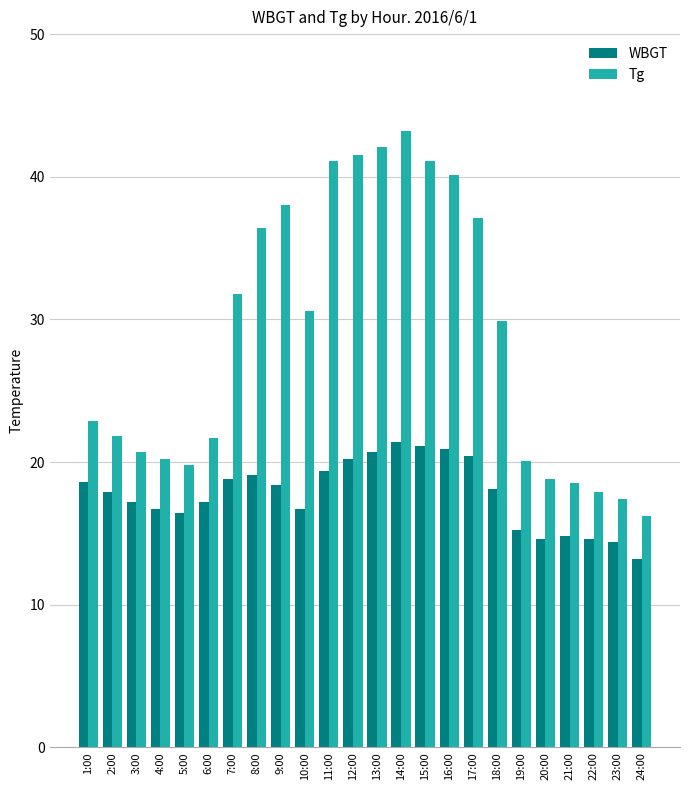

How many bars are there in each group?

2